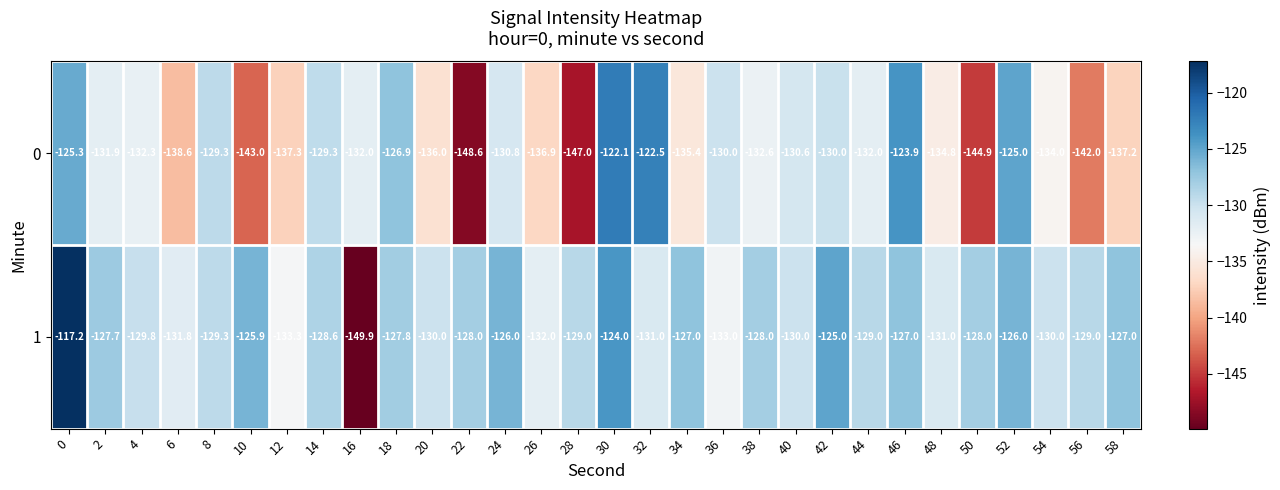

What is the sum of the 1 values at 54 and 2?

-257.7